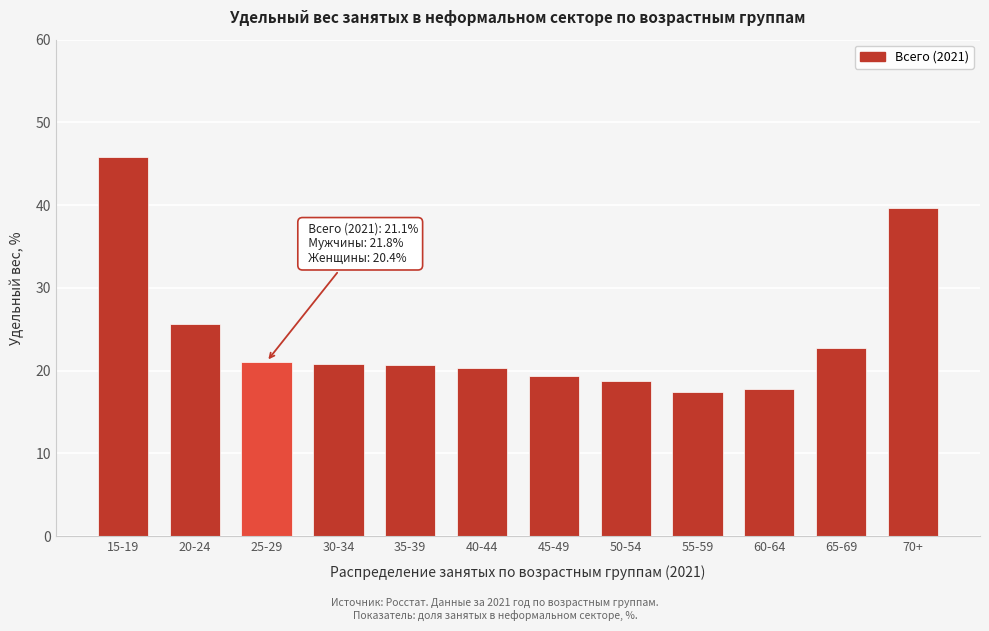

What is the value of the 4th bar from the left?

20.8